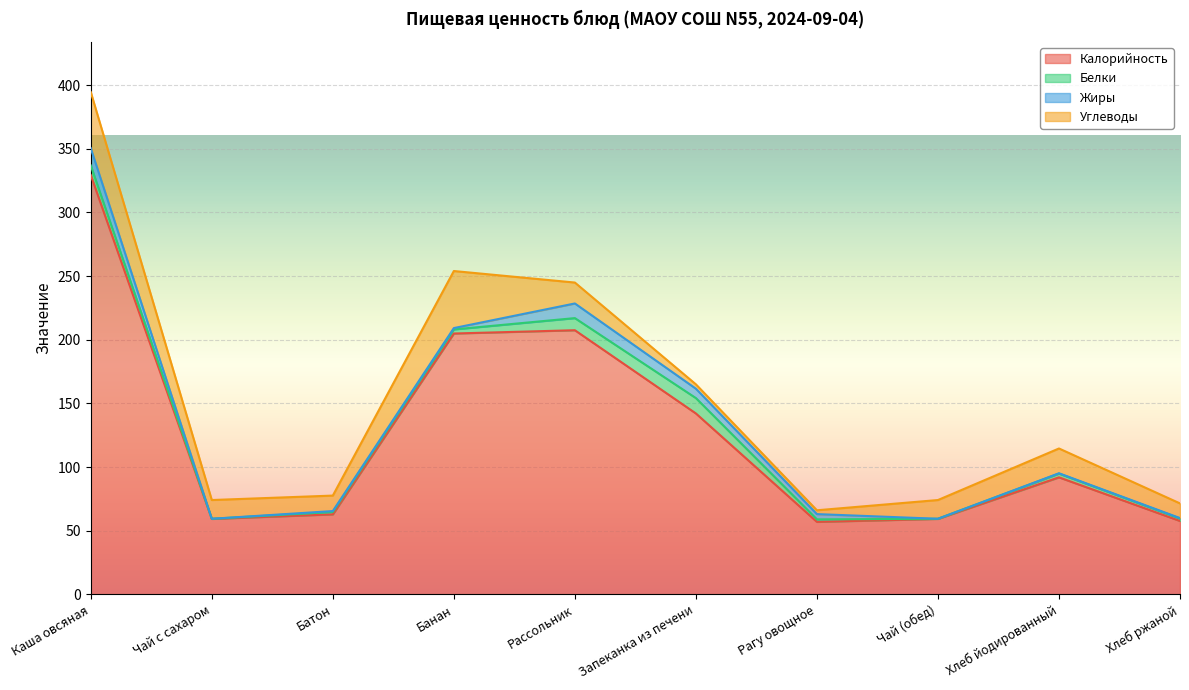

The value of Углеводы at Банан is 44.8. True or false?

True